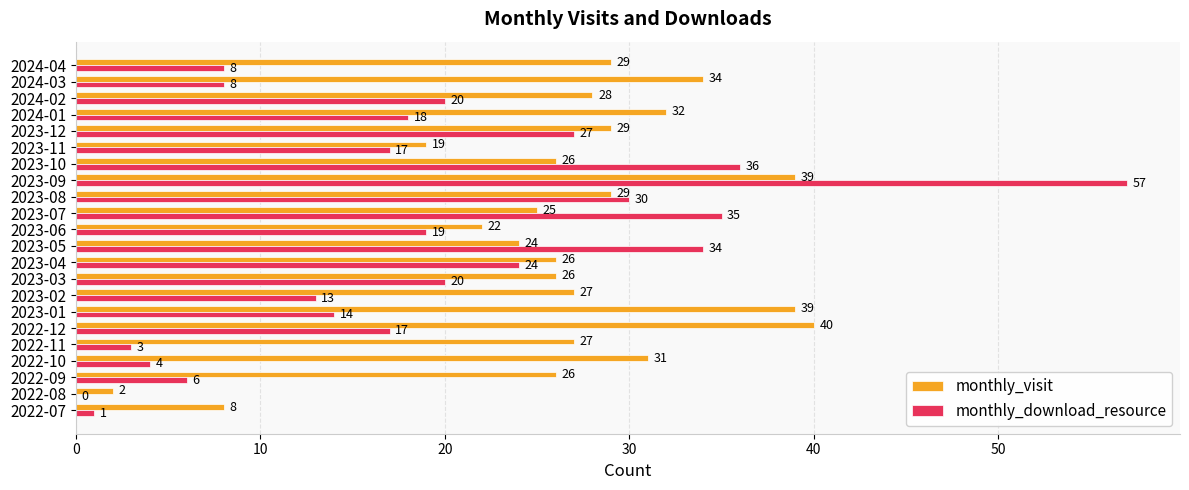

At which label is monthly_visit closest to 21?

2023-06